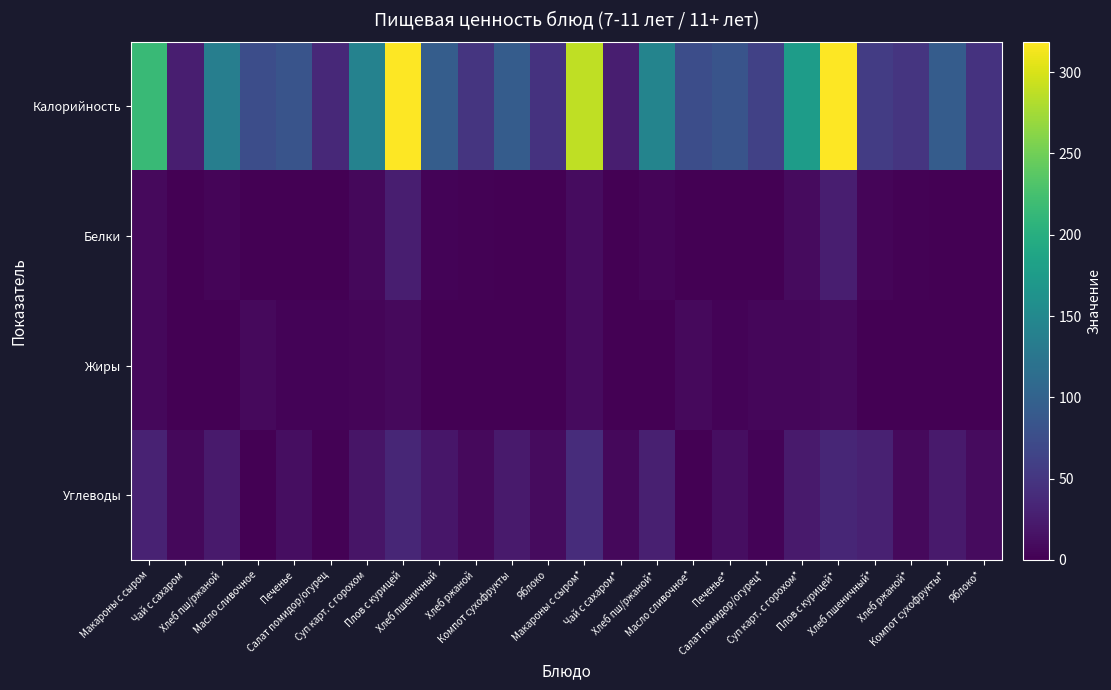

Which series has the widest spread of values?

Калорийность